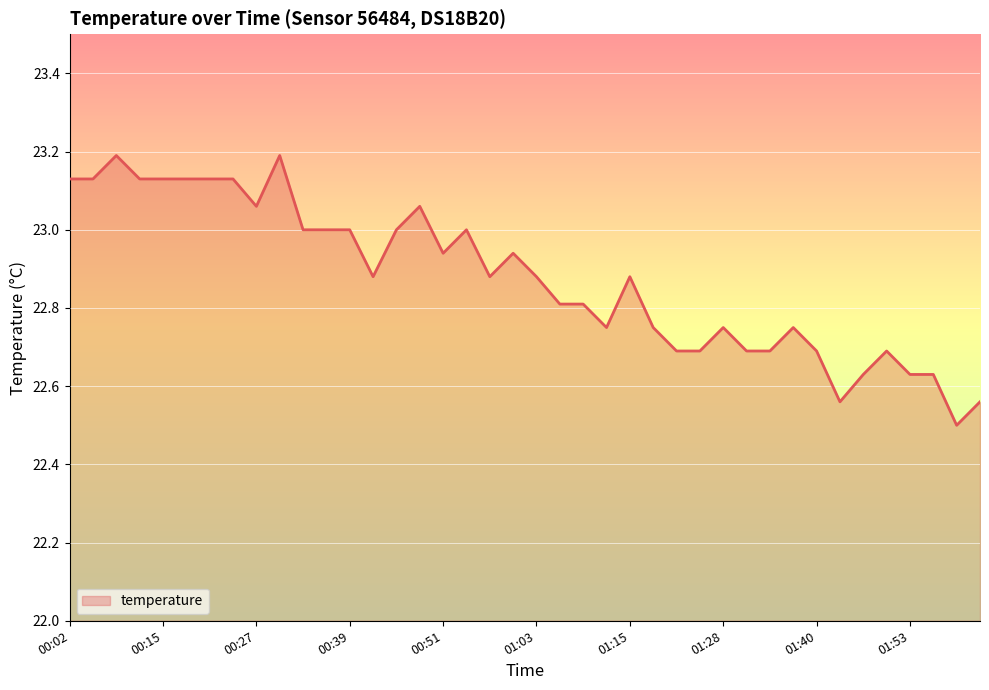

Count the number of categories in the chart.

40